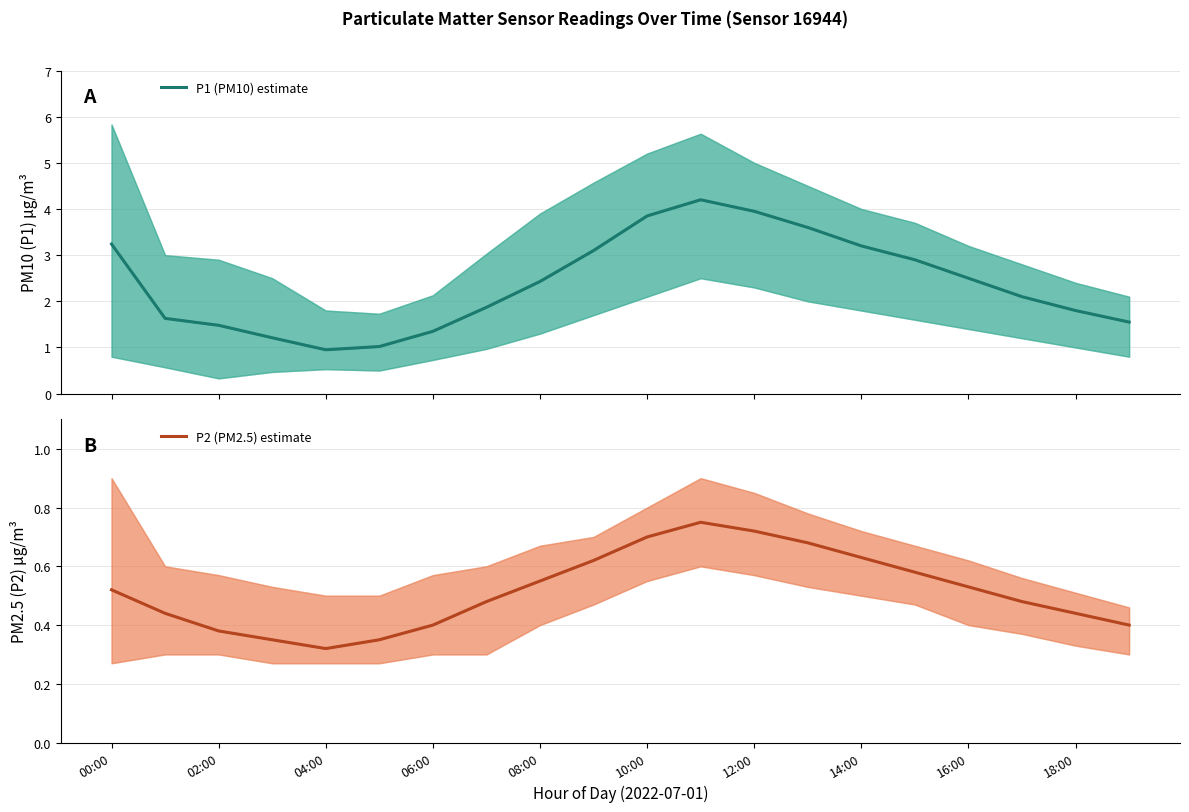

Which series has the largest total across all categories?

P1 (PM10) estimate